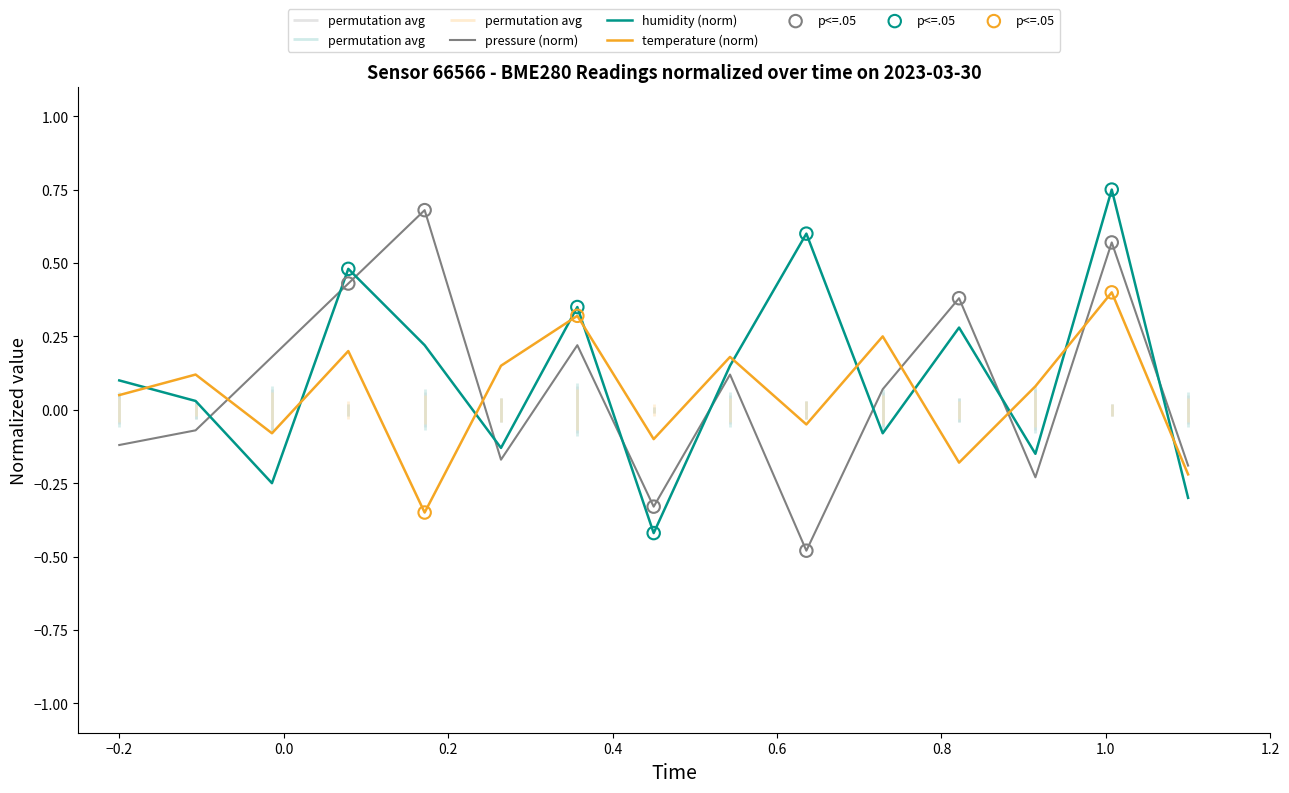

Which series contains the highest Y value?

humidity (norm)